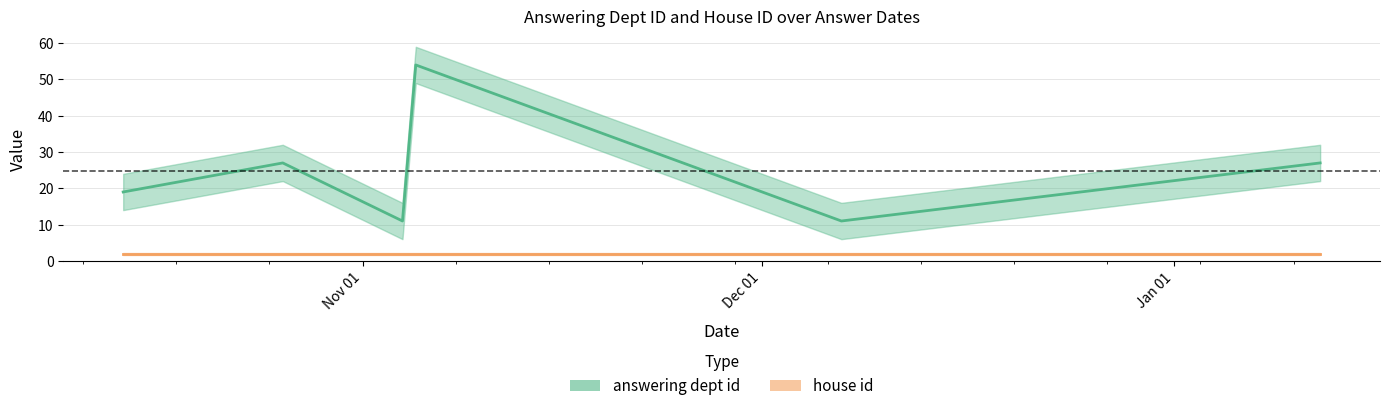

What is the spread (max minus min) of values at 2021-12-07?

9